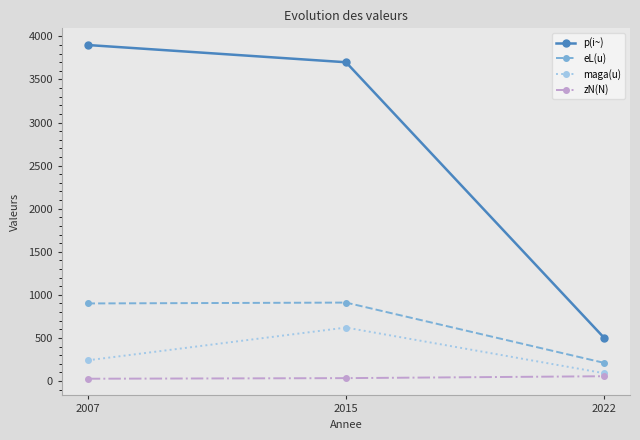

The value of maga(u) at 2007 is 99. True or false?

False